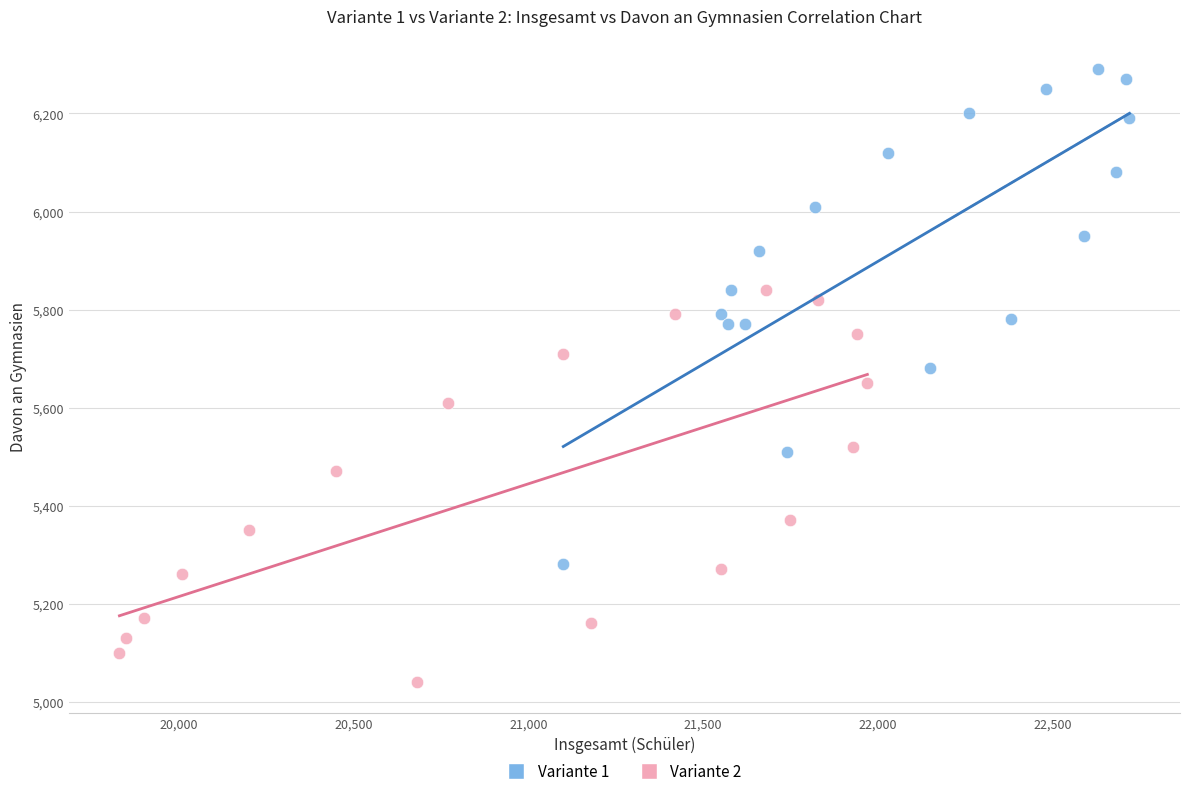

Which series contains the highest Y value?

Variante 1